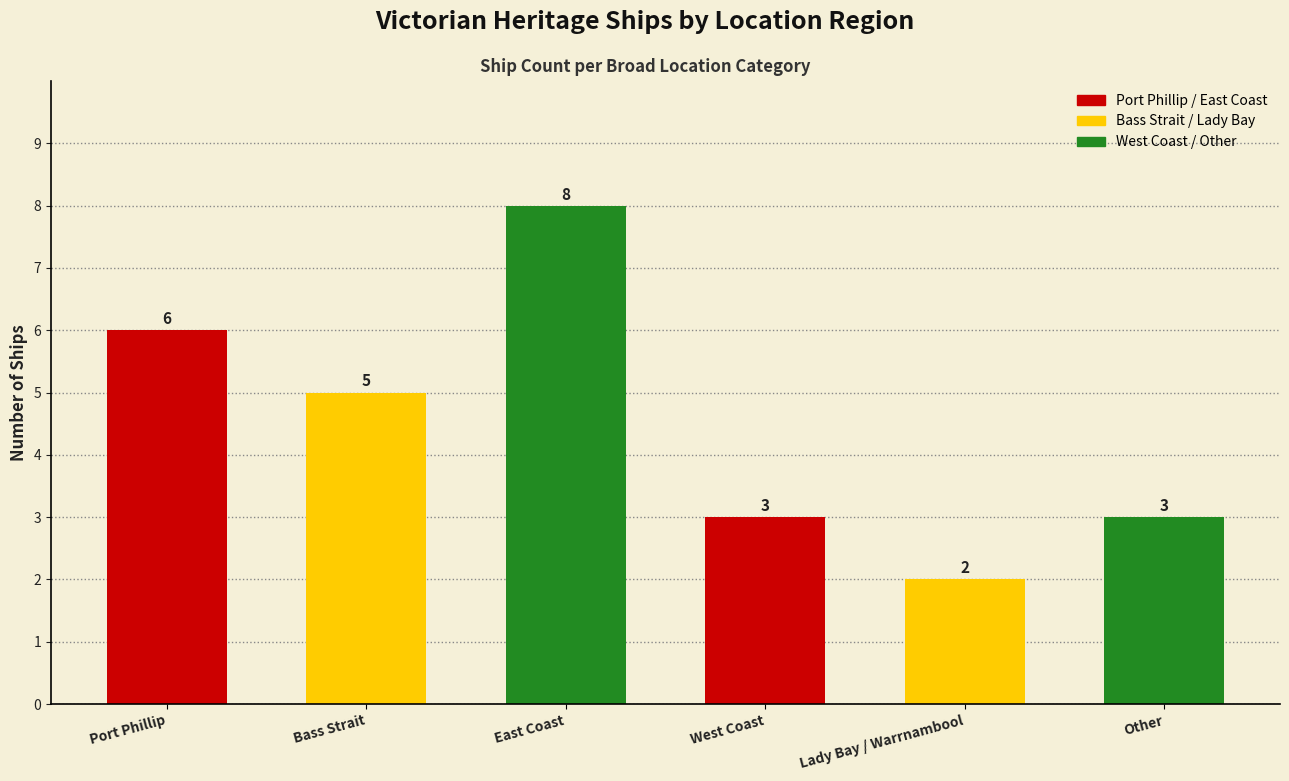

What is the sum of the values at Other and Bass Strait?

8